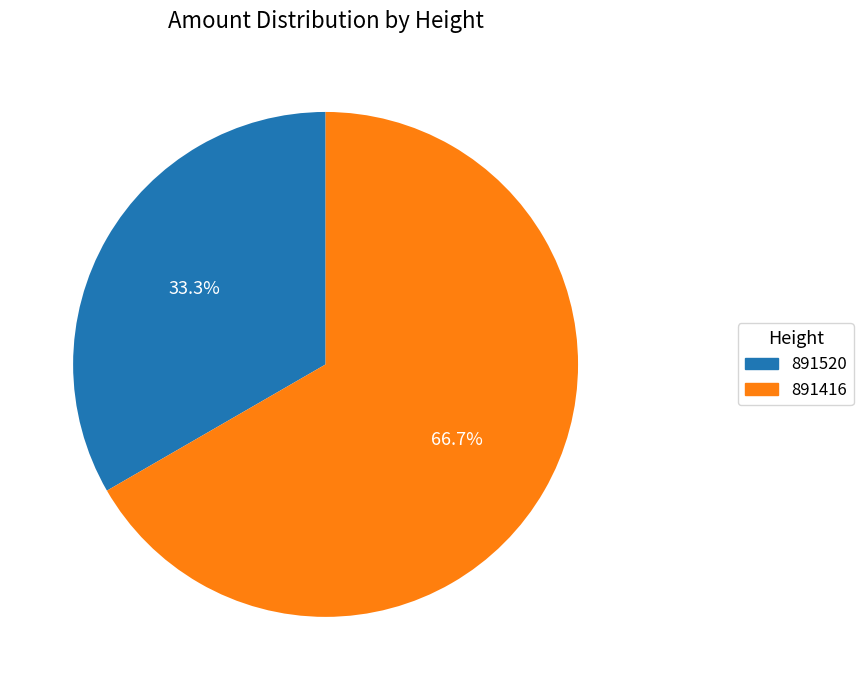

Count the number of slices in the pie.

2